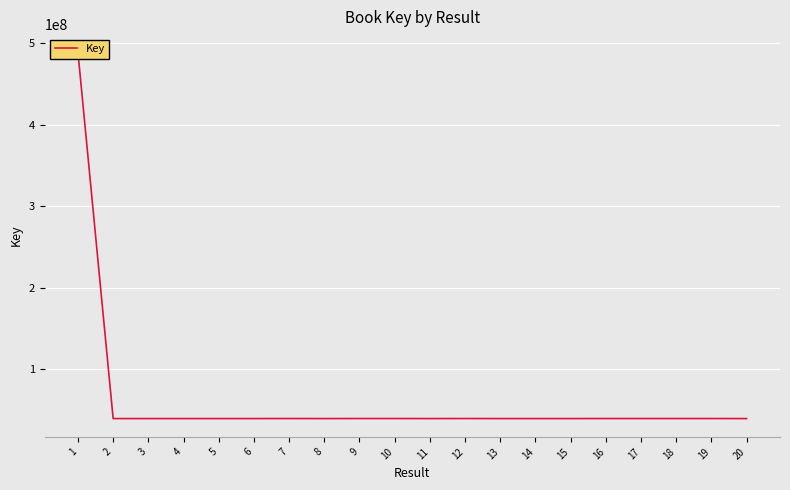

What is the difference between the maximum and minimum values?

449494506